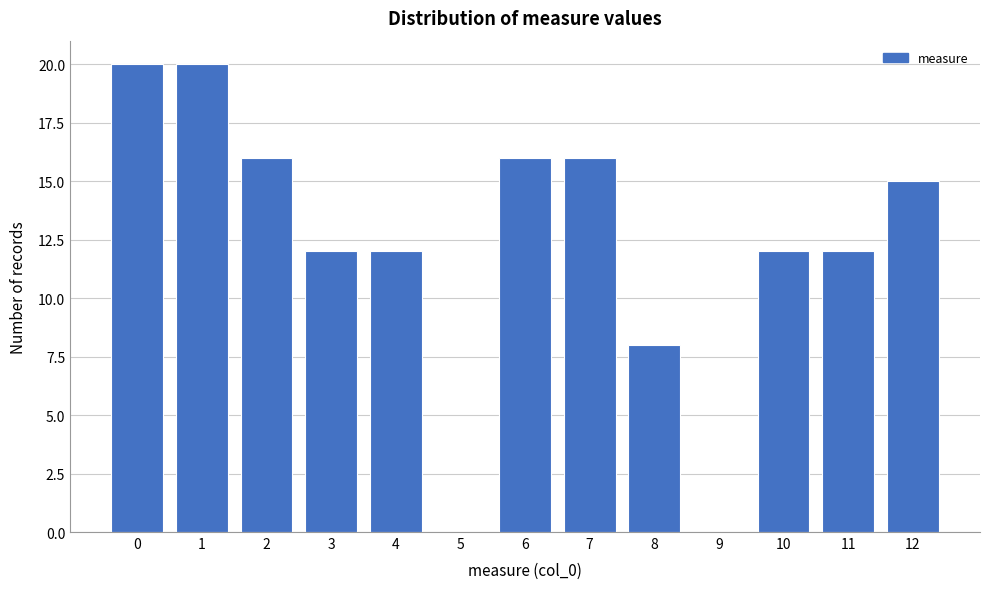

Reading left to right, extract all data points from this chart.

0=20	1=20	2=16	3=12	4=12	5=0	6=16	7=16	8=8	9=0	10=12	11=12	12=15